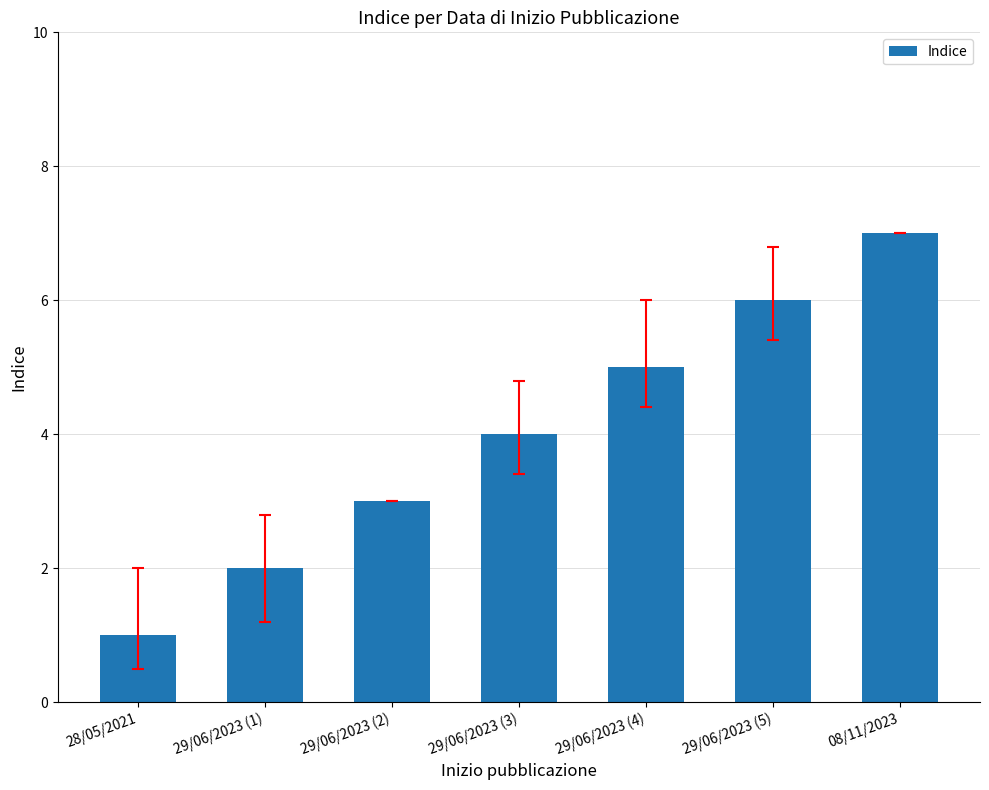

True or false: the data shows 2 at 29/06/2023 (4).

False